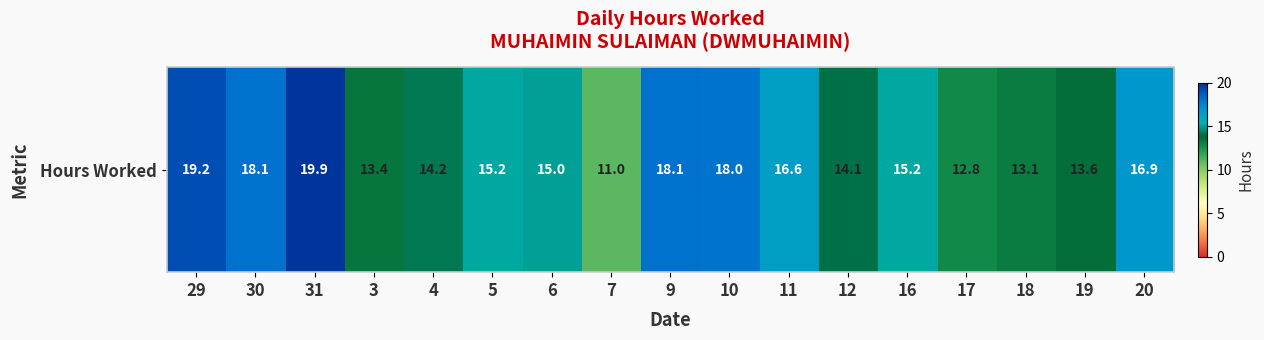

True or false: the data shows 31.0 at 10.

False